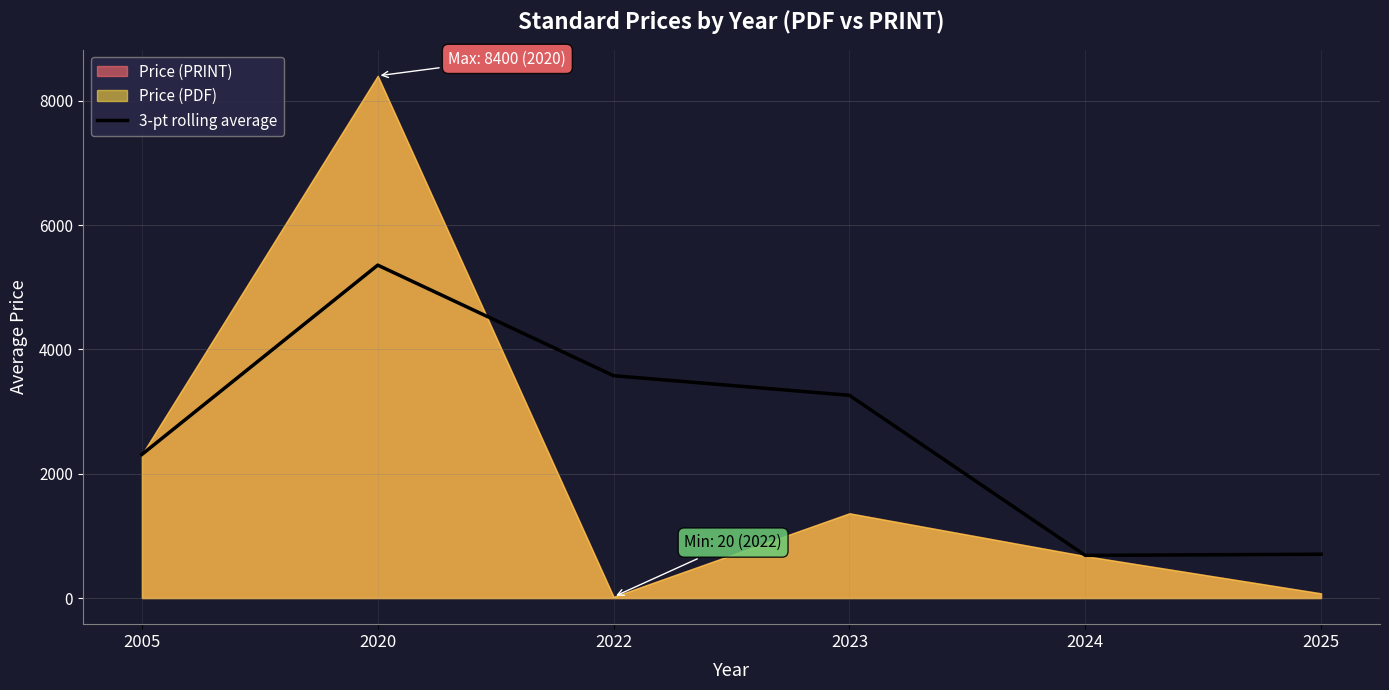

What is the lowest value of the 3-pt rolling average series?

686.3